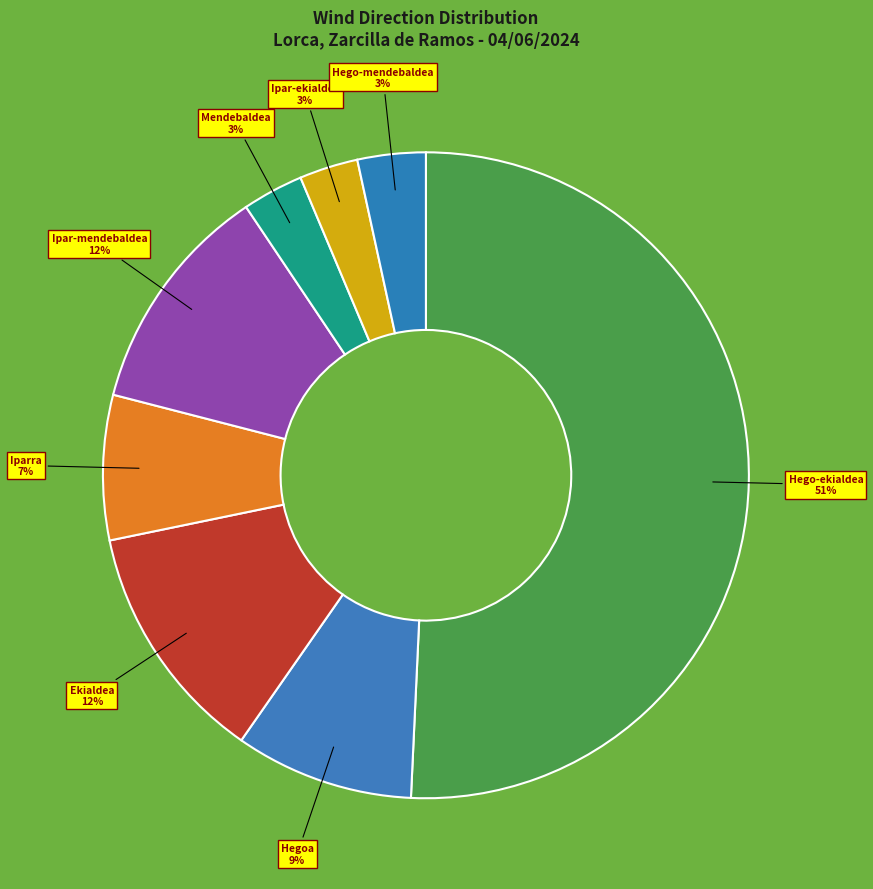

How many slices are in this pie chart?

8